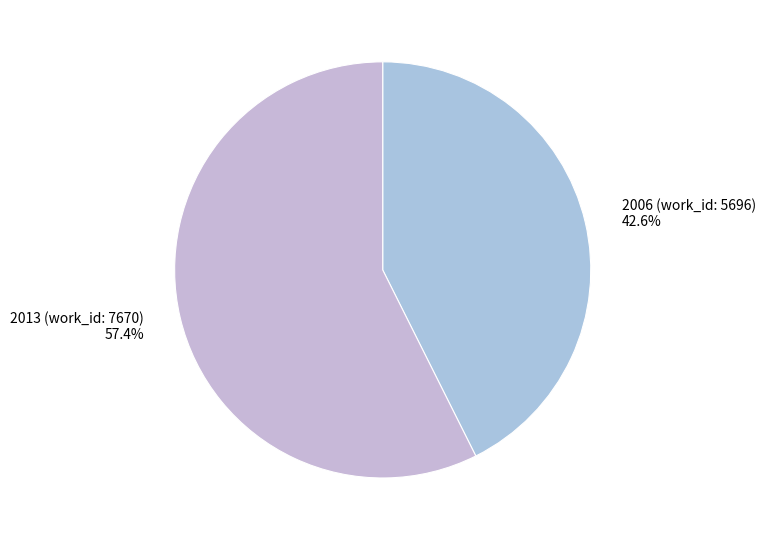

To the nearest percent, what is the combined percentage of 2006 (work_id: 5696) and 2013 (work_id: 7670)?

100%